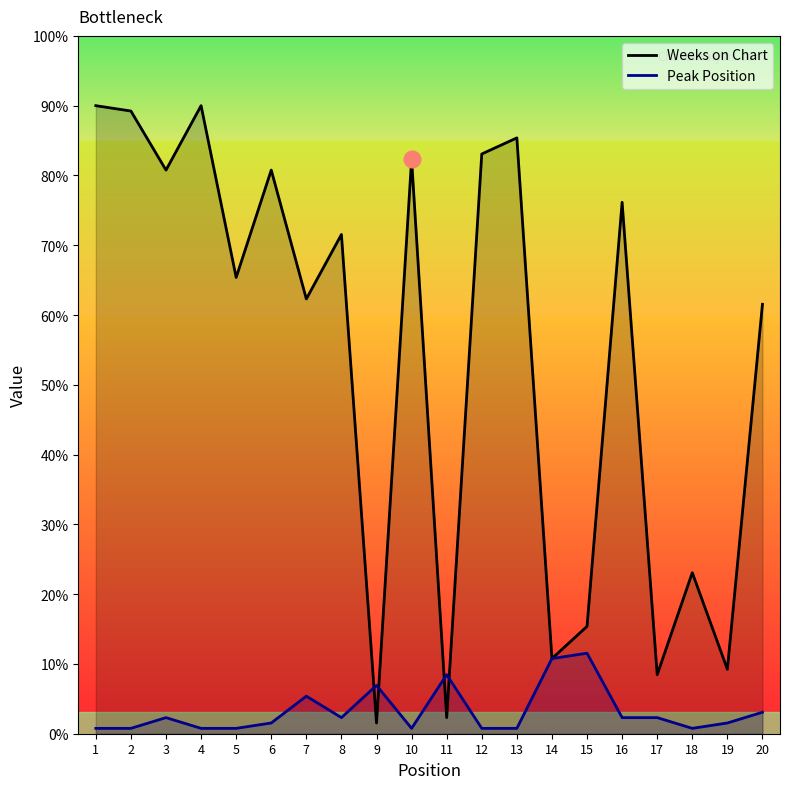

At which category does Peak Position reach its first local peak?

3